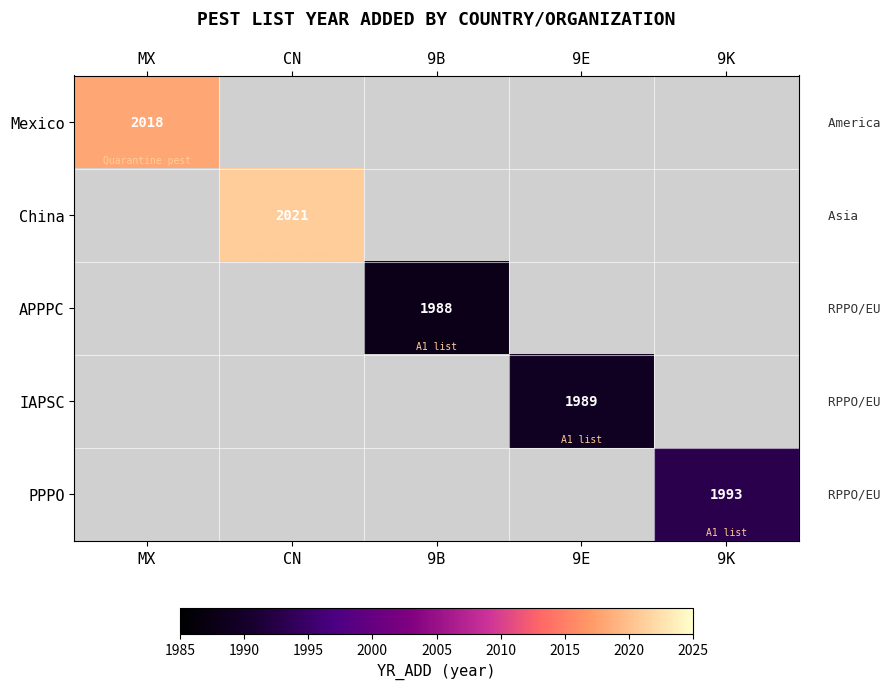

The value of China at CN is 3469. True or false?

False